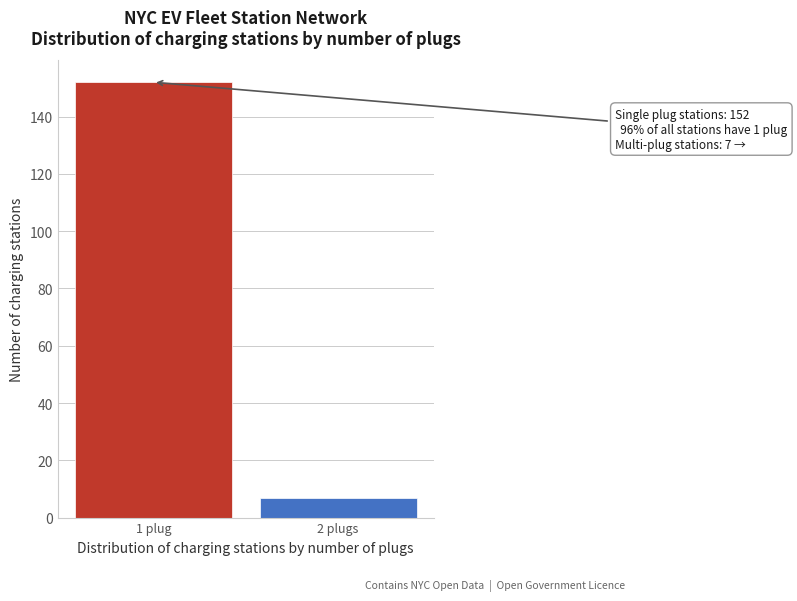

Reading left to right, transcribe all the data shown in this chart.

1 plug=152	2 plugs=7